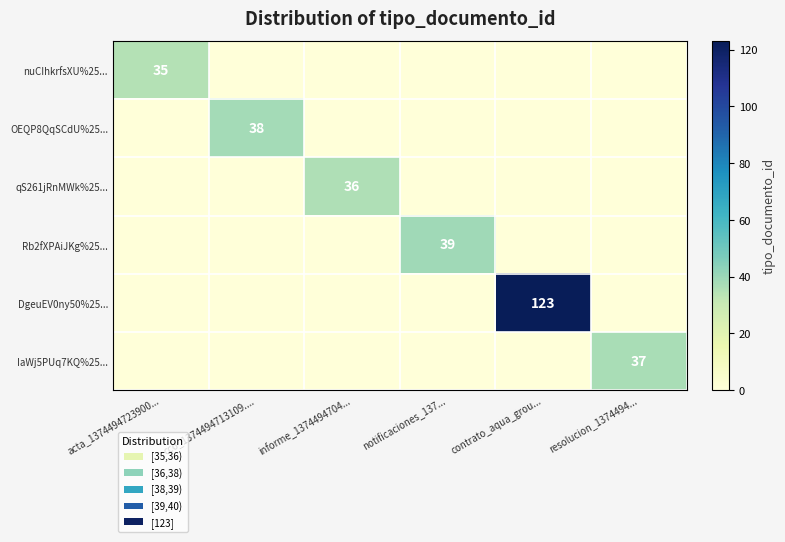

Is it true that Rb2fXPAiJKg%25... equals 39 at notificaciones_137...?

True